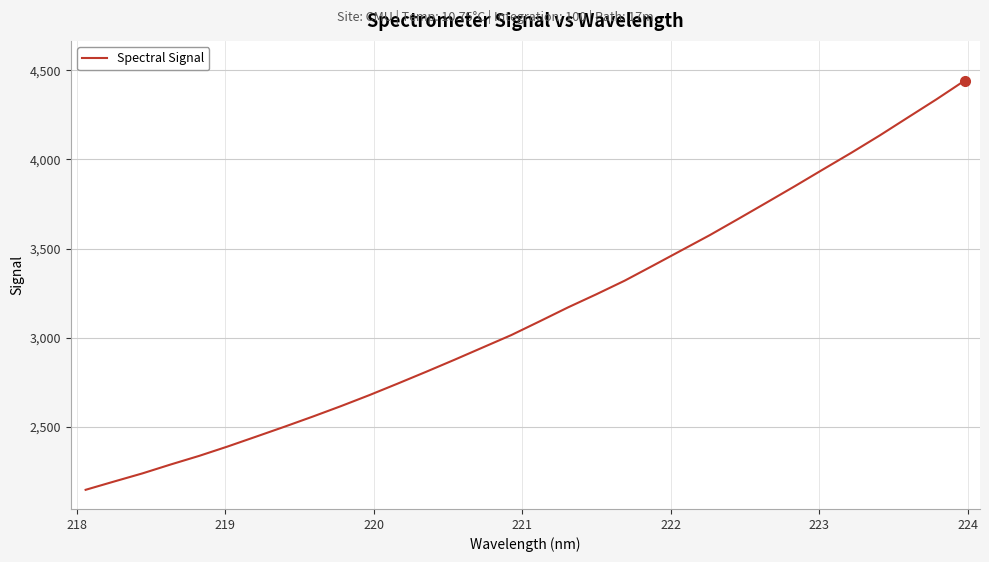

What is the maximum value shown in the chart?

4442.2